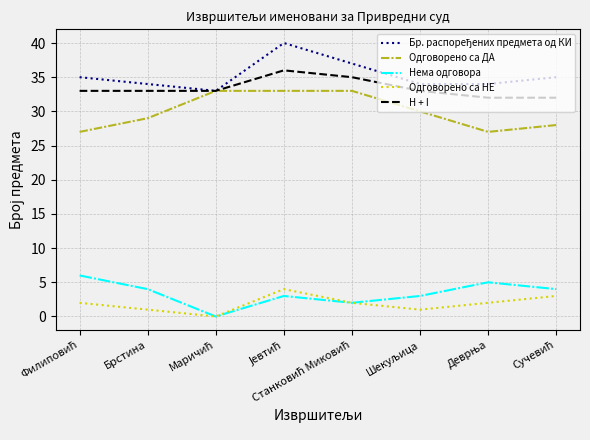

What value does the Нема одговора series have at Брстина?

4